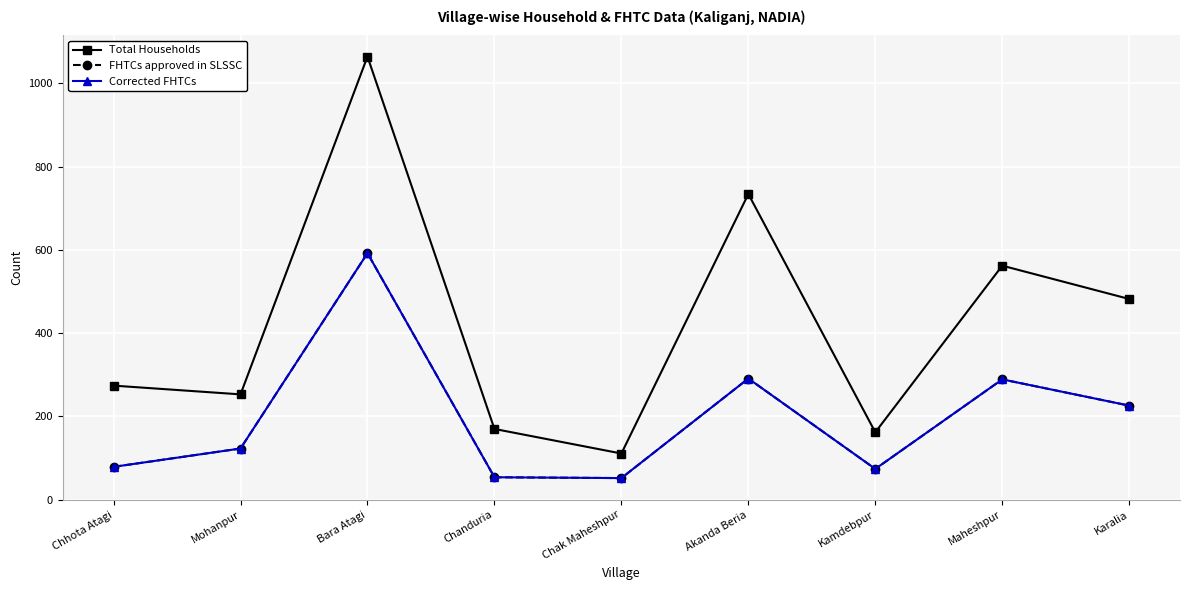

What is the spread (max minus min) of values at Akanda Beria?

443